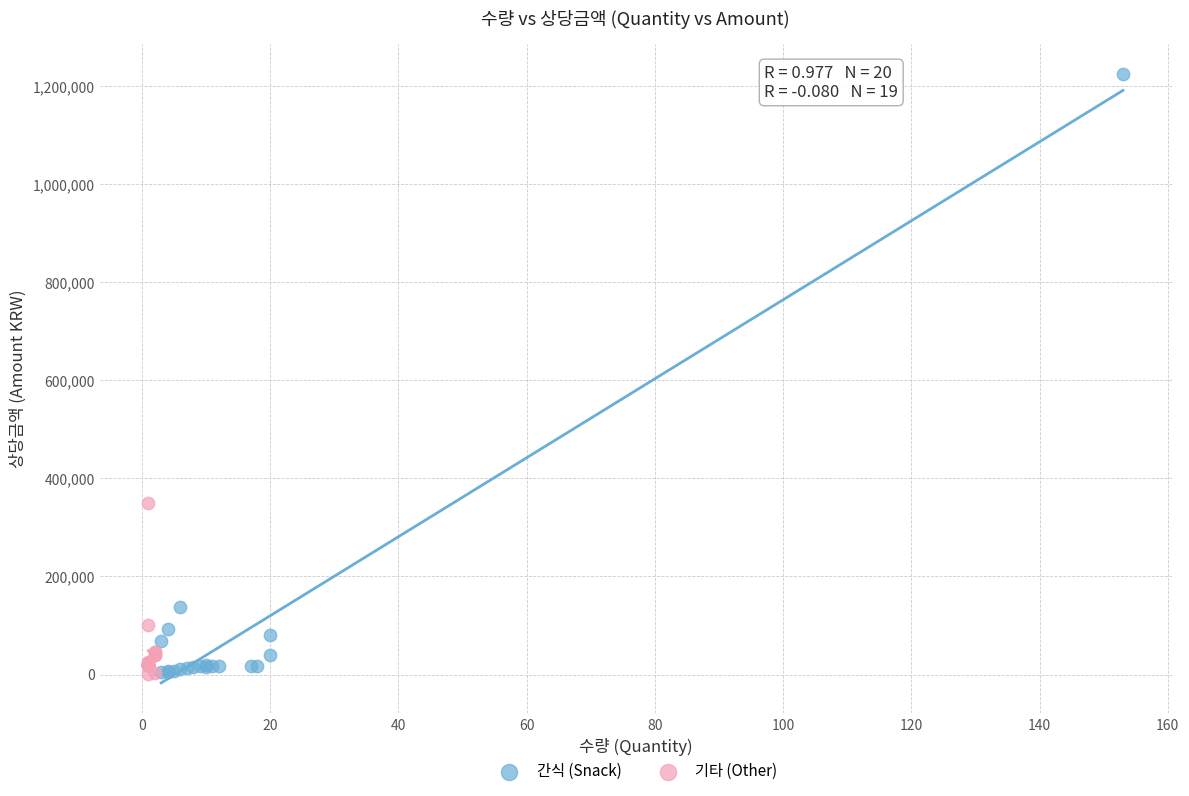

Which series has the widest spread of Y values?

간식 (Snack)